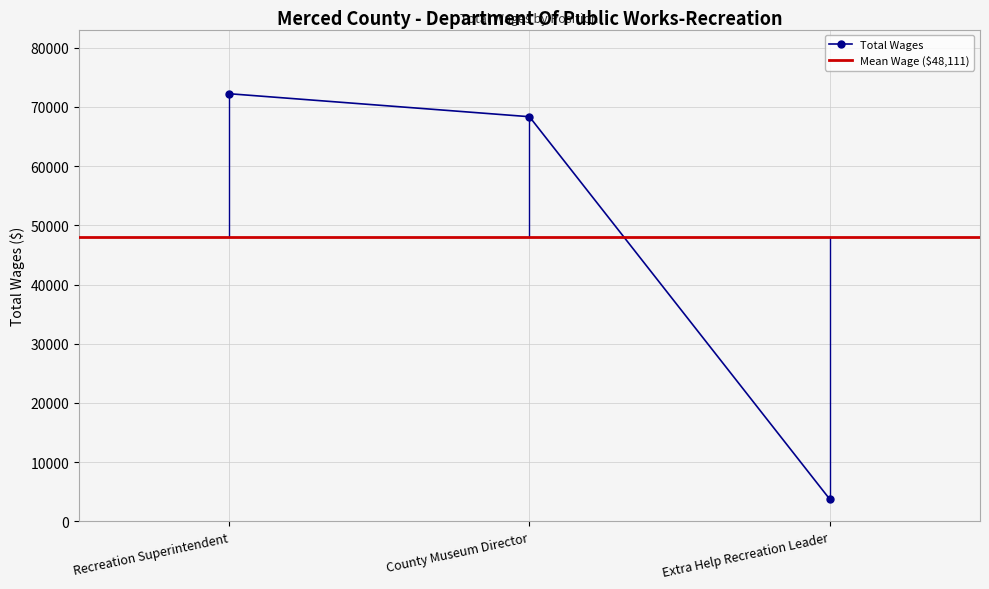

Reading left to right, transcribe all the data shown in this chart.

72241	68355	3738